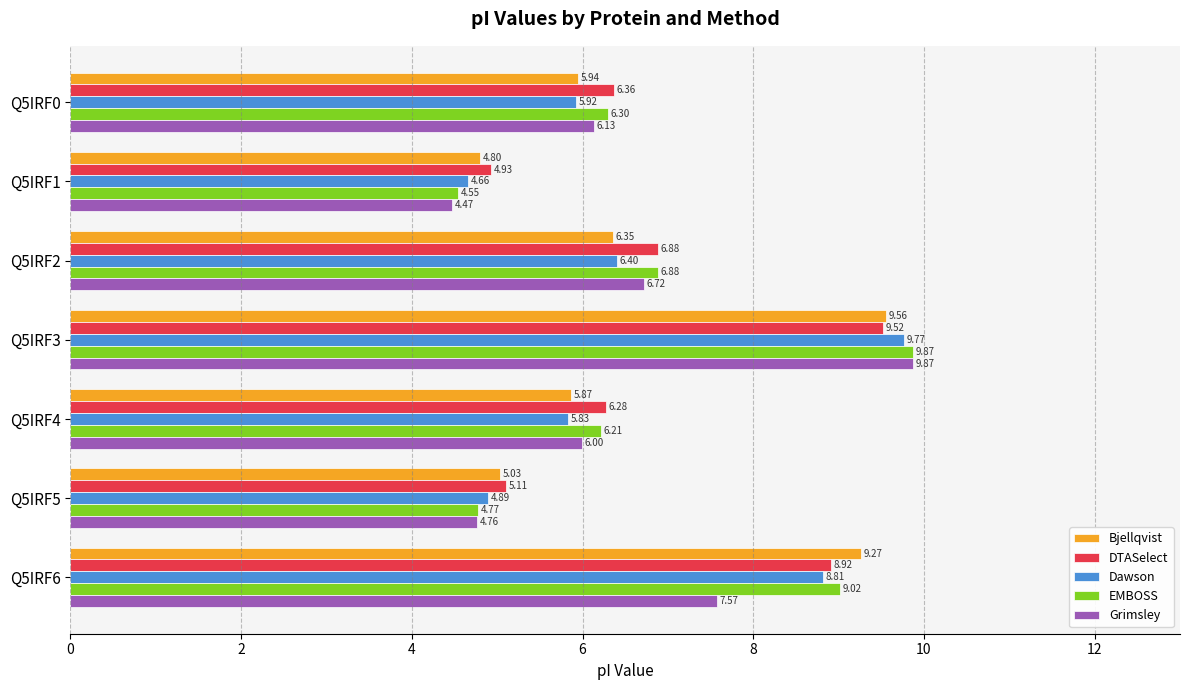

Between Q5IRF0 and Q5IRF4, which series saw the biggest shift?

Grimsley